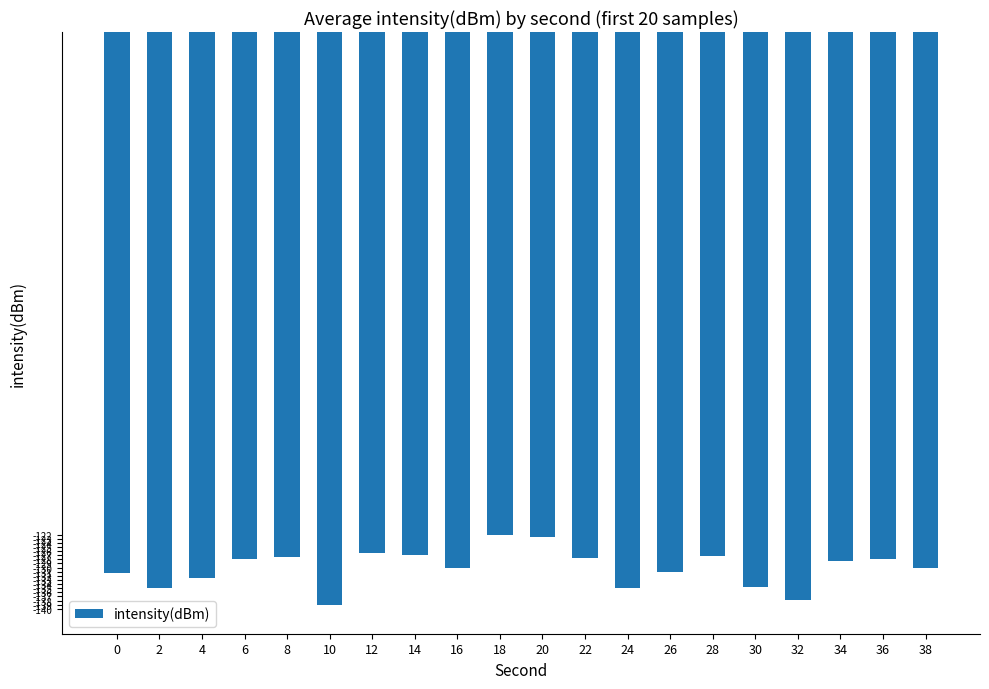

The value at 12 is -126.6. True or false?

True